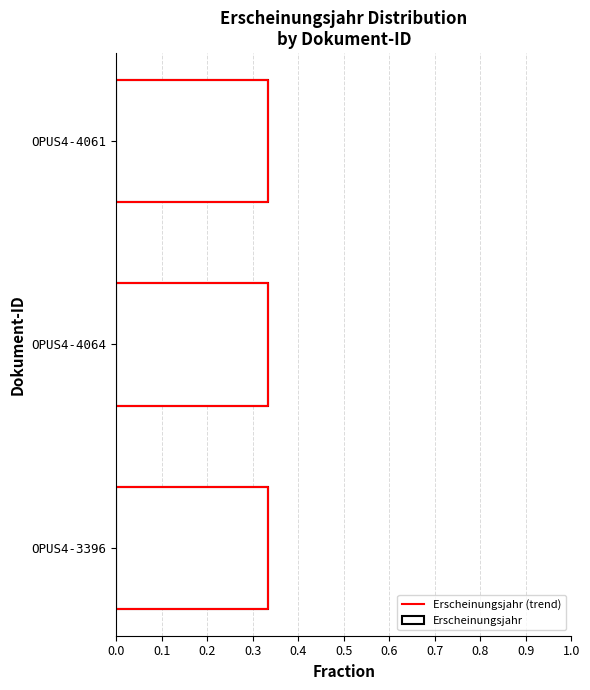

Reading right to left, list all the values displayed in this chart.

0.3	0.3	0.3